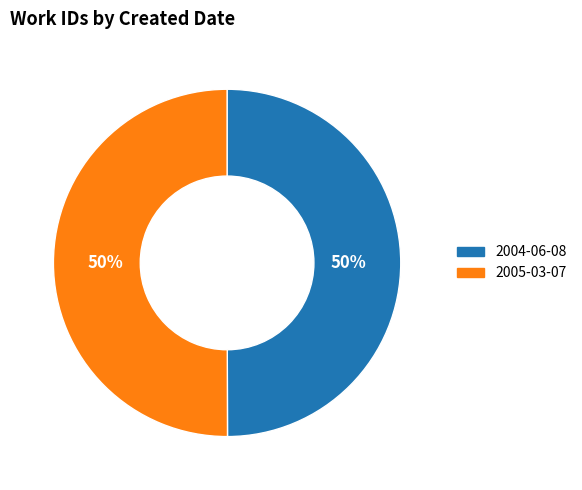

Approximately how many times larger is the value at 2004-06-08 compared to 2005-03-07?

1.0